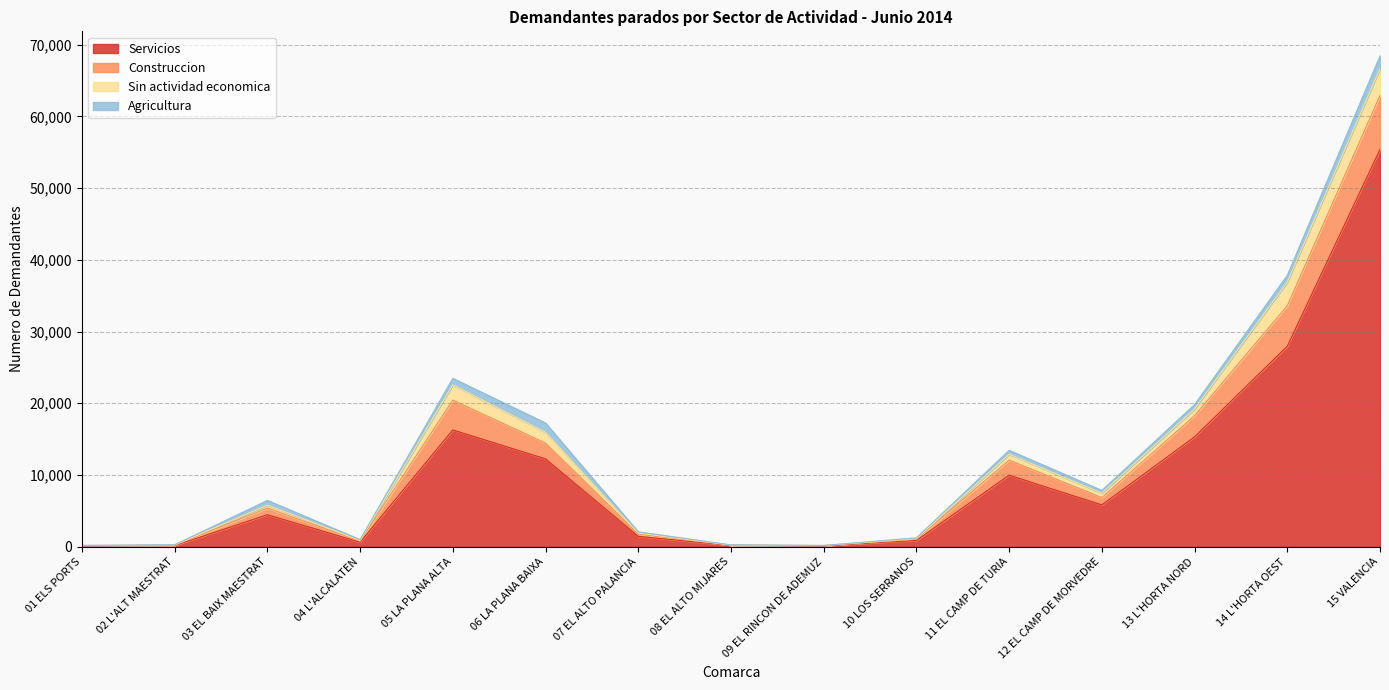

True or false: Sin actividad economica and Construccion intersect in this chart.

False